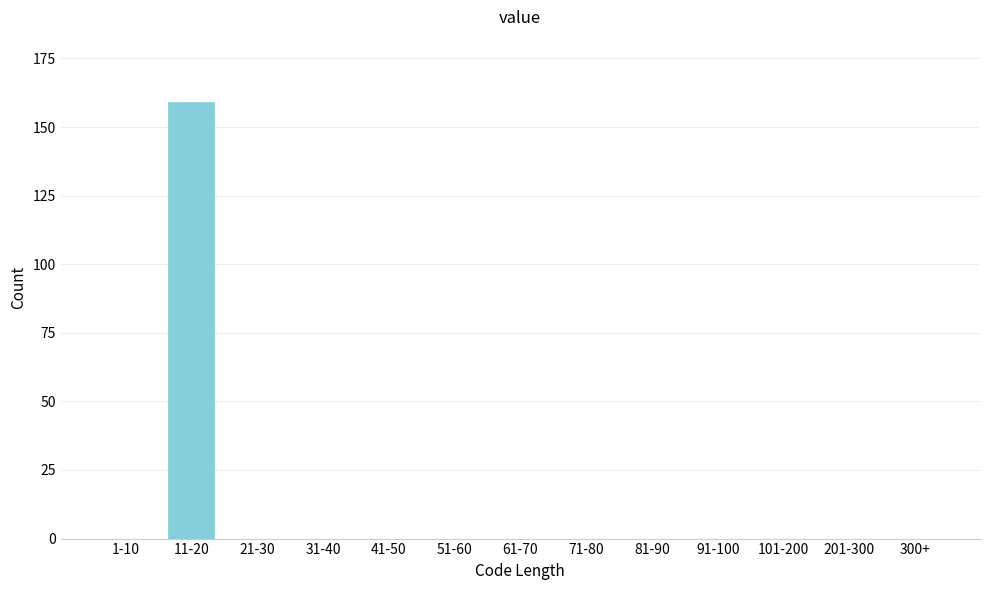

Reading left to right, what are all the values shown in this chart?

1-10=0	11-20=159	21-30=0	31-40=0	41-50=0	51-60=0	61-70=0	71-80=0	81-90=0	91-100=0	101-200=0	201-300=0	300+=0